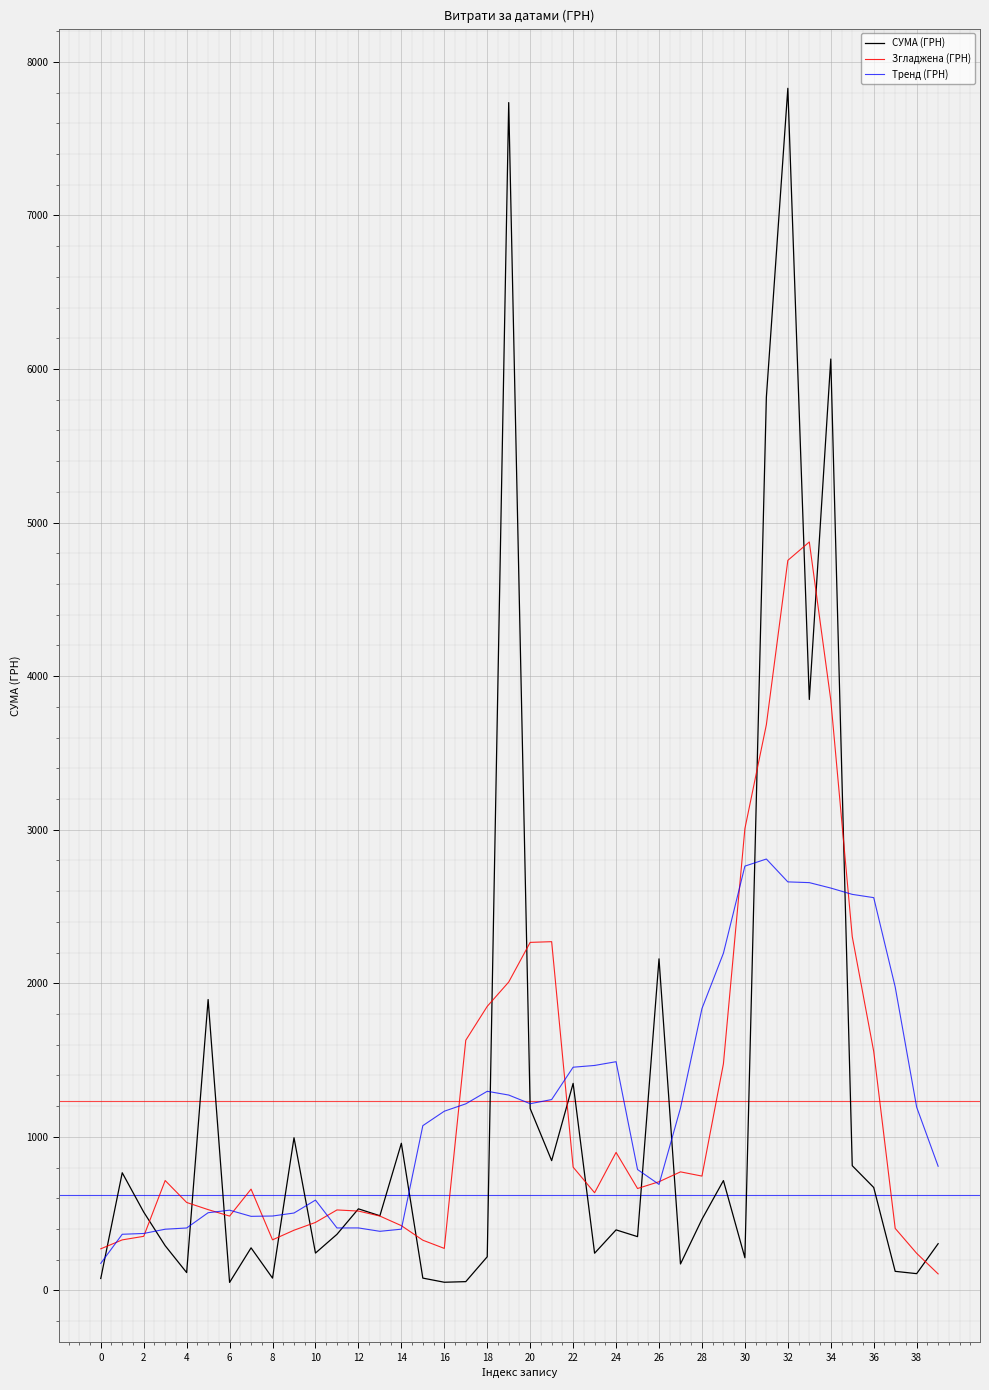

What is the highest value of the Згладжена (ГРН) series?

4873.8